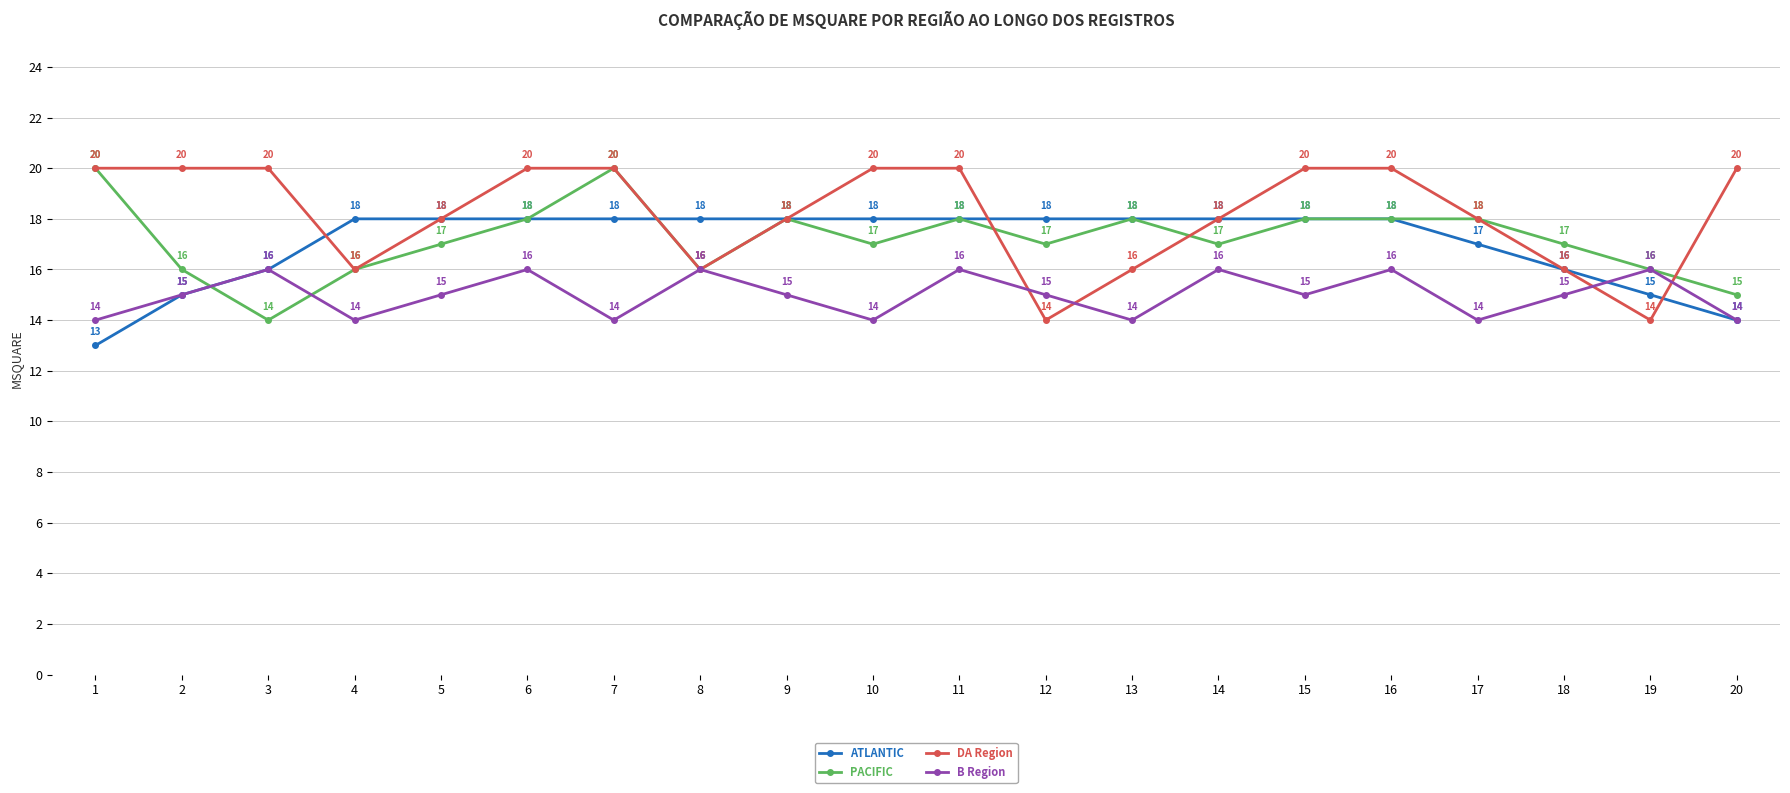

Reading right to left, transcribe all the data shown in this chart.

ATLANTIC: 14	15	16	17	18	18	18	18	18	18	18	18	18	18	18	18	18	16	15	13
PACIFIC: 15	16	17	18	18	18	17	18	17	18	17	18	16	20	18	17	16	14	16	20
DA Region: 20	14	16	18	20	20	18	16	14	20	20	18	16	20	20	18	16	20	20	20
B Region: 14	16	15	14	16	15	16	14	15	16	14	15	16	14	16	15	14	16	15	14